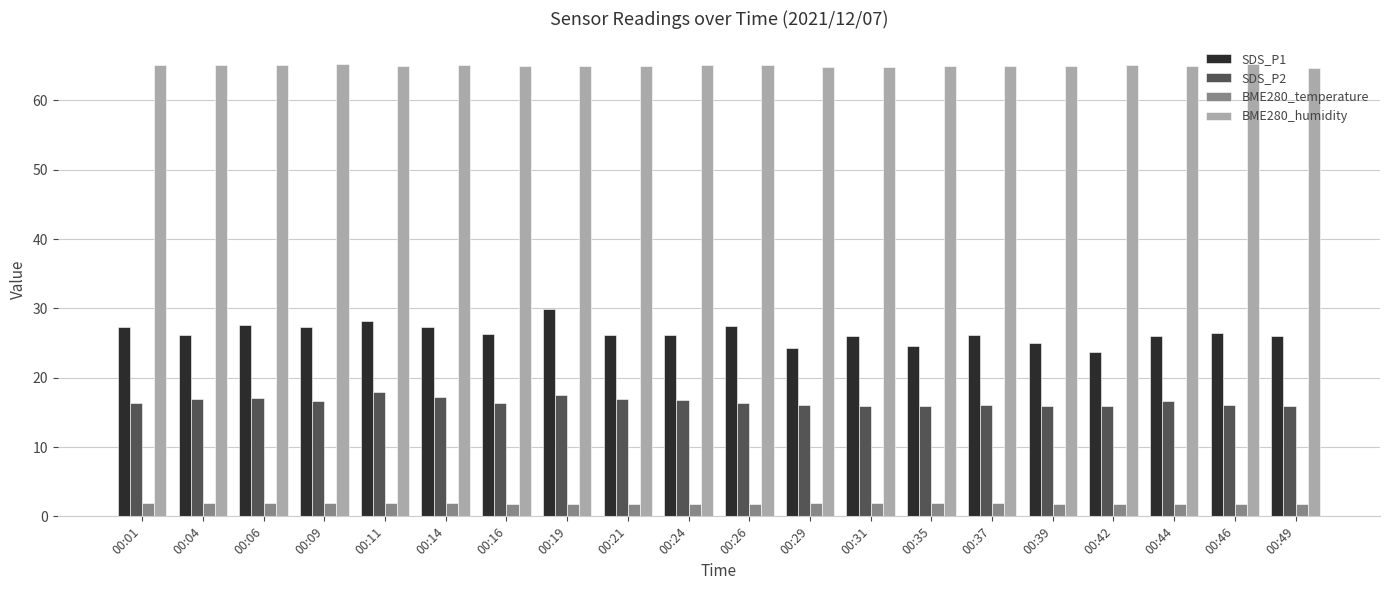

What is the sum of all SDS_P2 values?

330.6